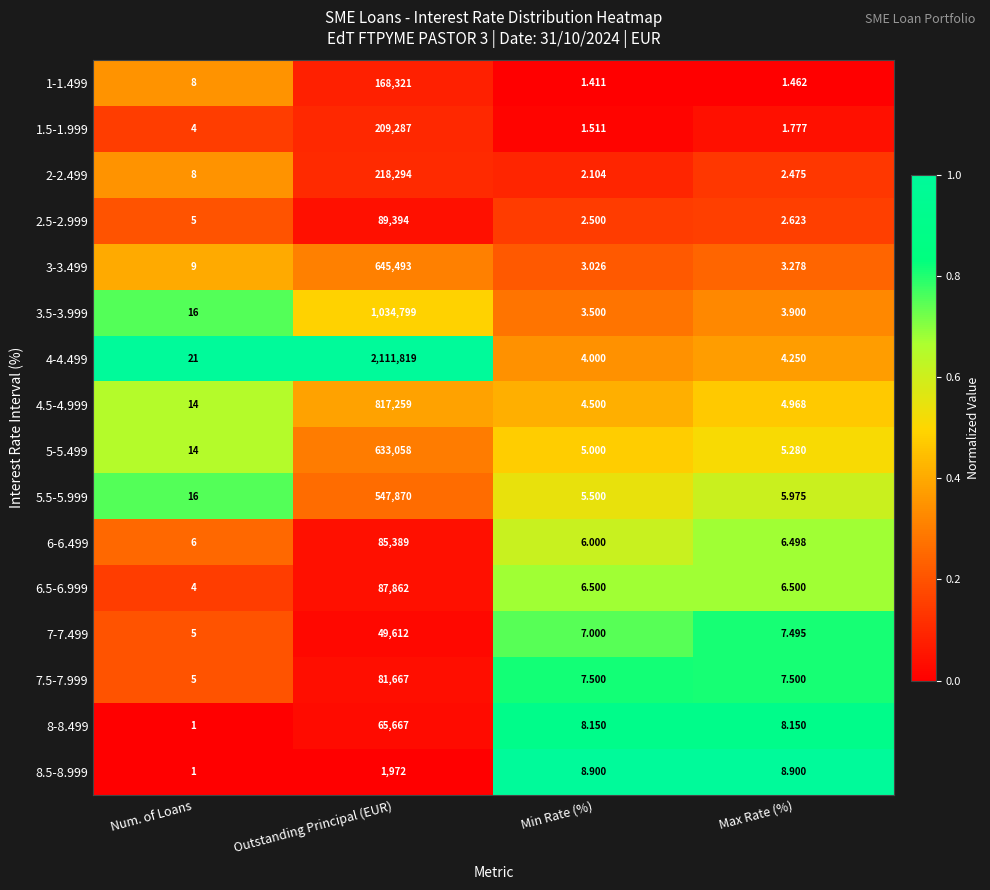

Where is 2.5-2.999 nearest to the value 44698?

Num. of Loans